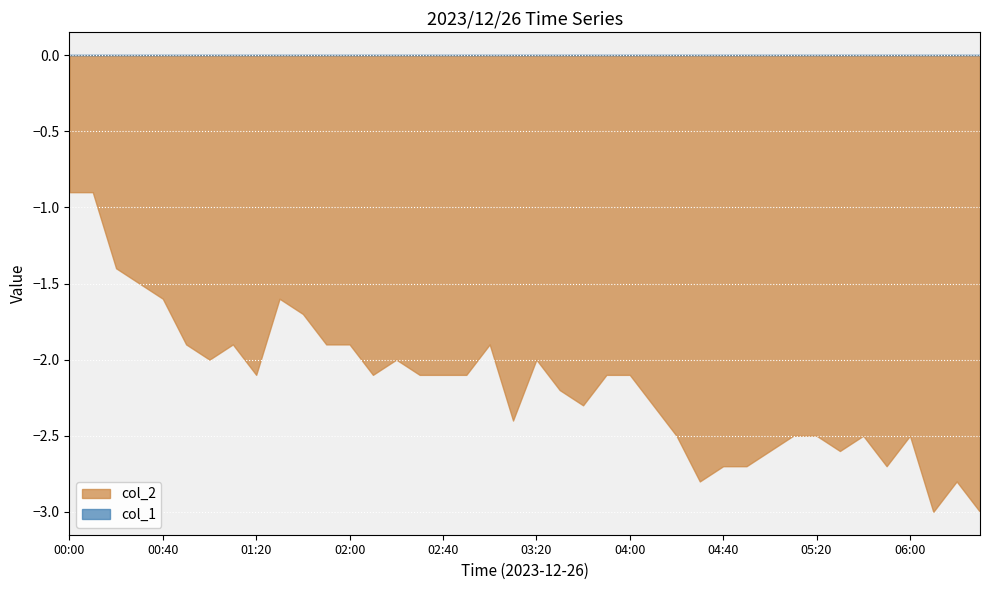

Rank the series by their maximum value, from lowest to highest.

col_2, col_1